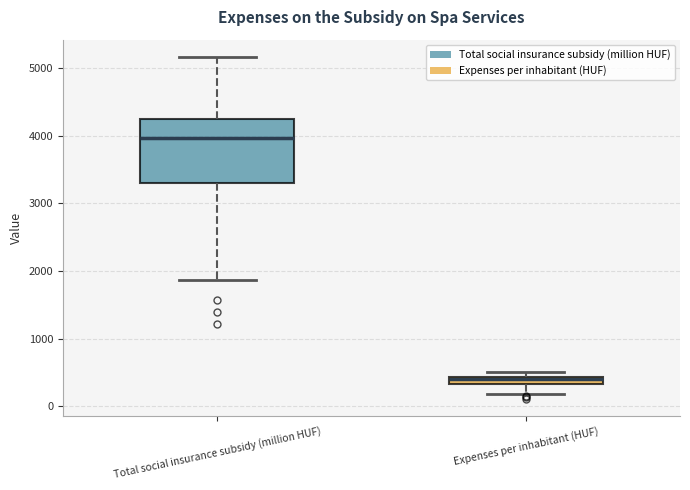

Which box has the lowest median line?

Expenses per inhabitant (HUF)